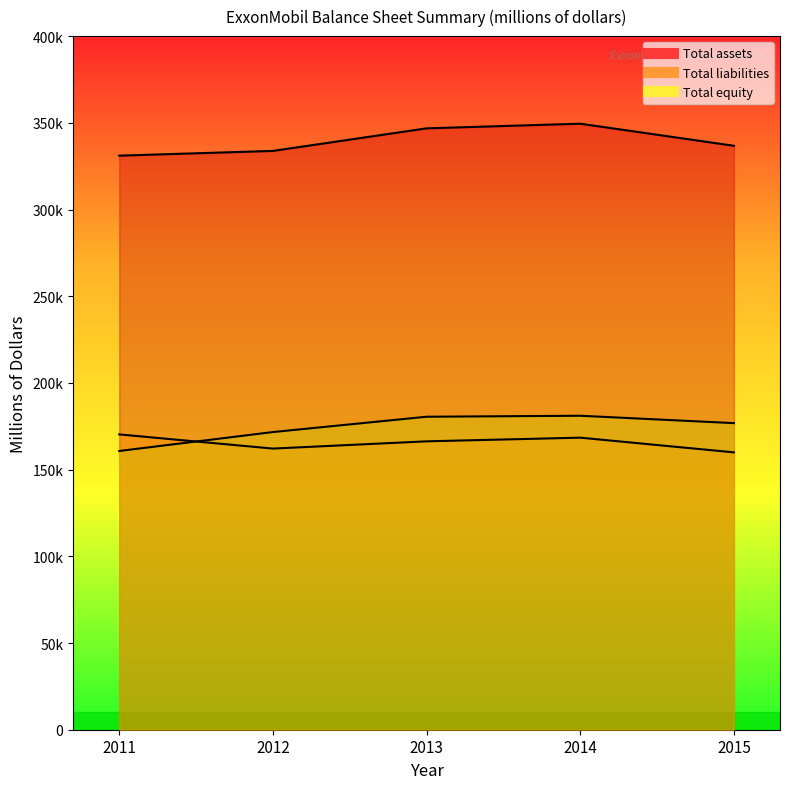

True or false: Total assets and Total liabilities intersect in this chart.

False